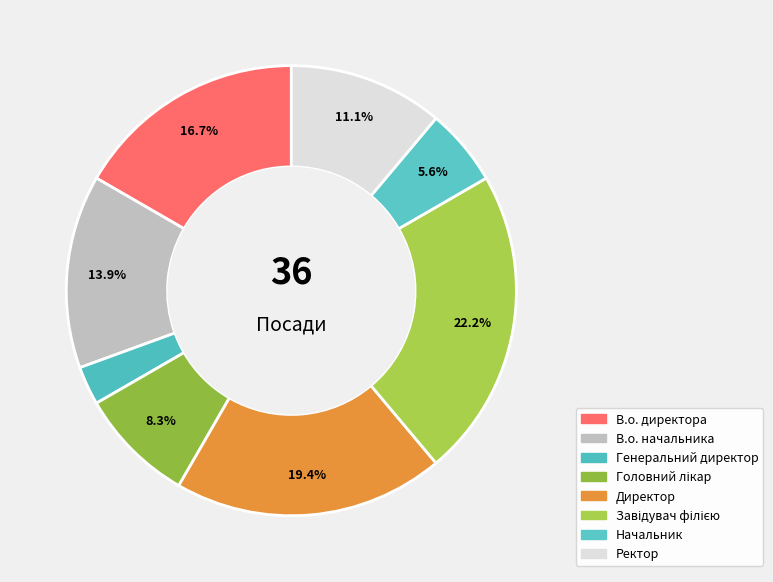

Count the number of slices in the pie.

8